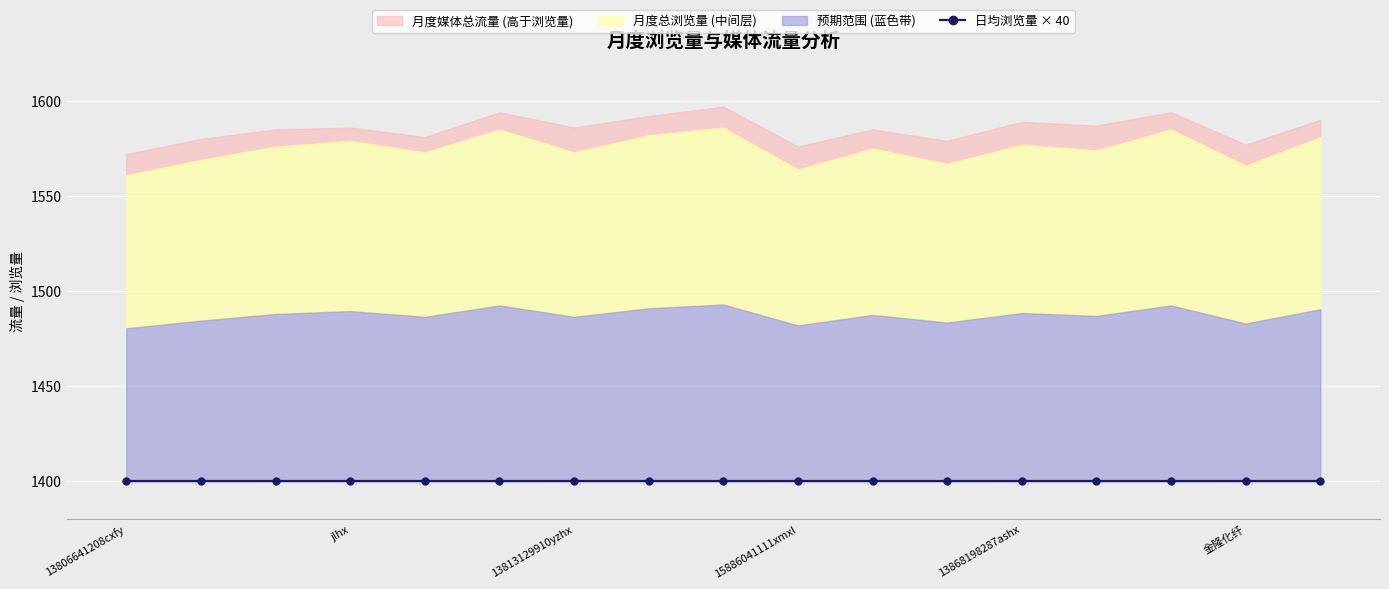

Which series has the largest total across all categories?

月度媒体总流量